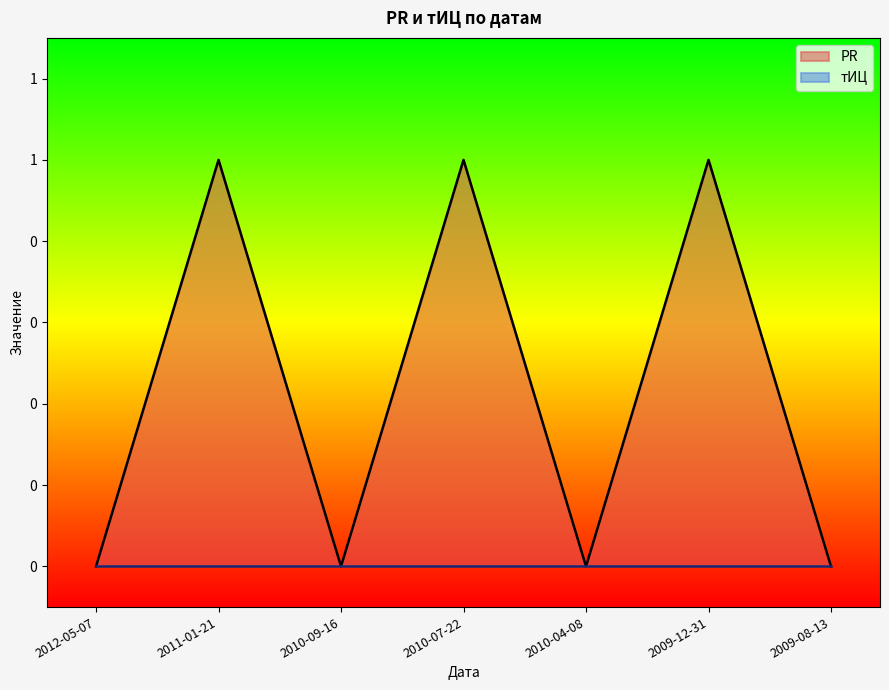

What is the greatest value displayed?

1